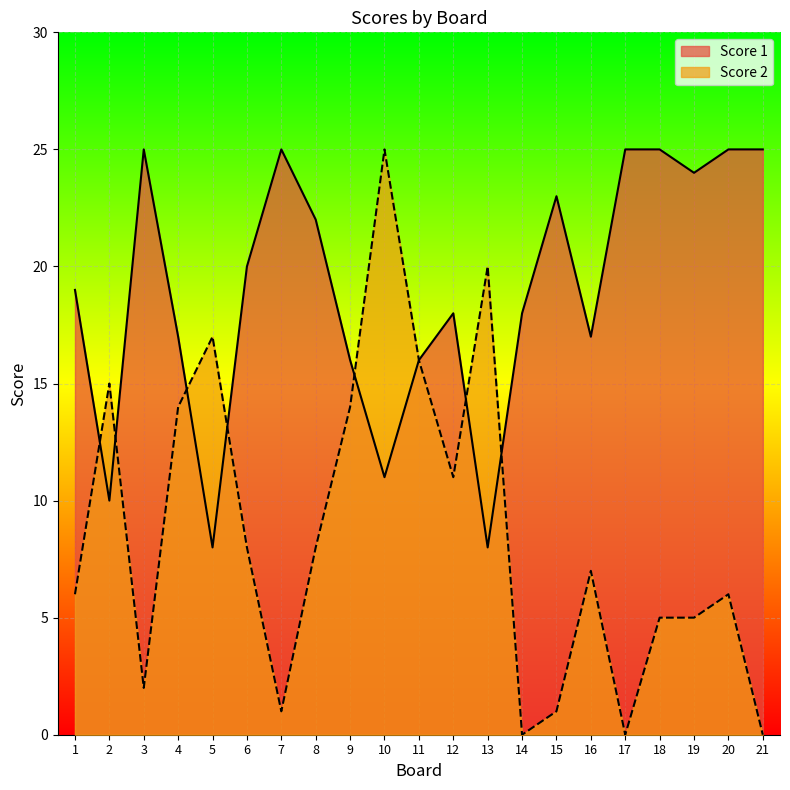

Is it true that Score 2 equals 16 at 11?

True